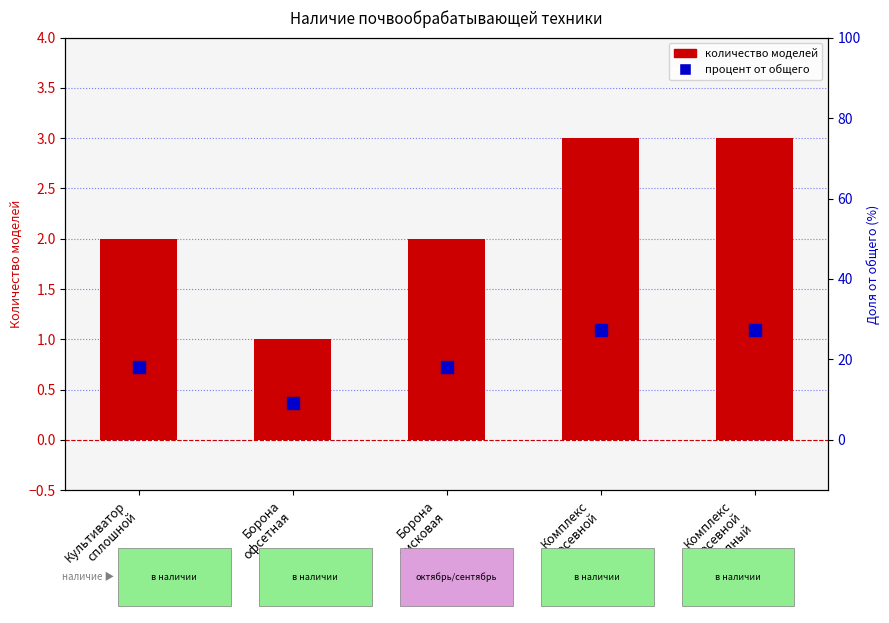

Which series has the widest spread of values?

Процент от общего числа